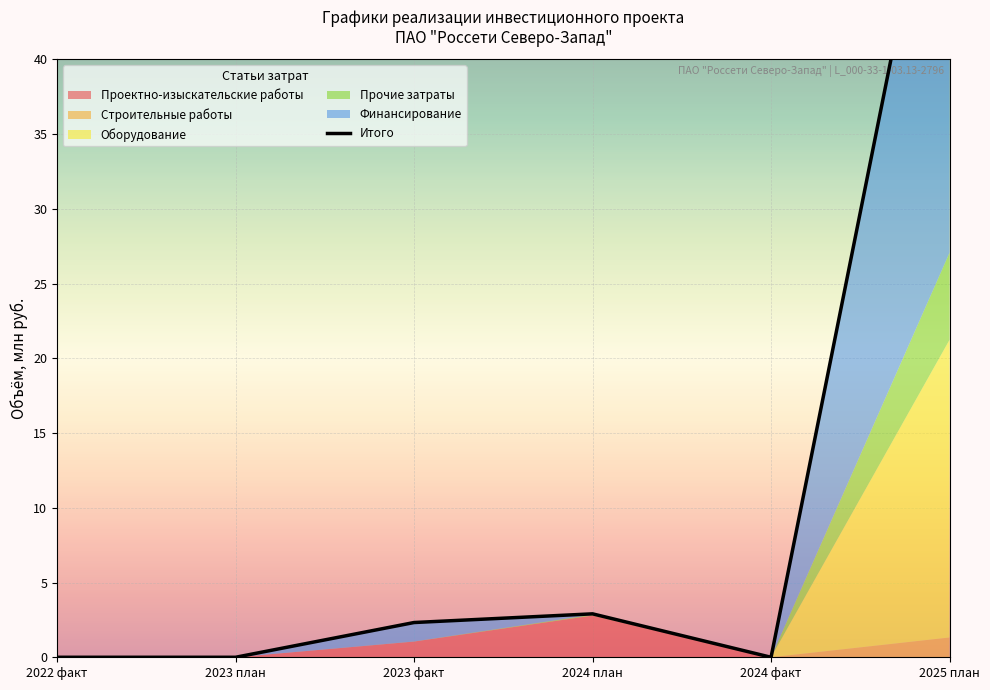

Which label corresponds to the largest value in the chart?

2025 план